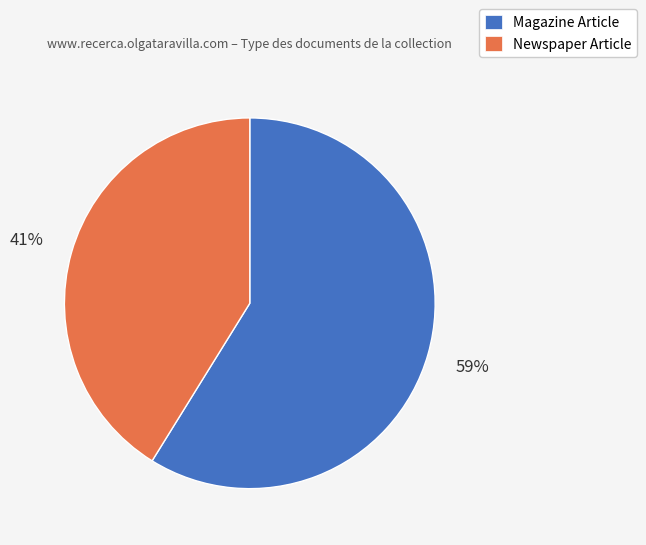

Combined, do Magazine Article and Newspaper Article account for over 50%?

Yes